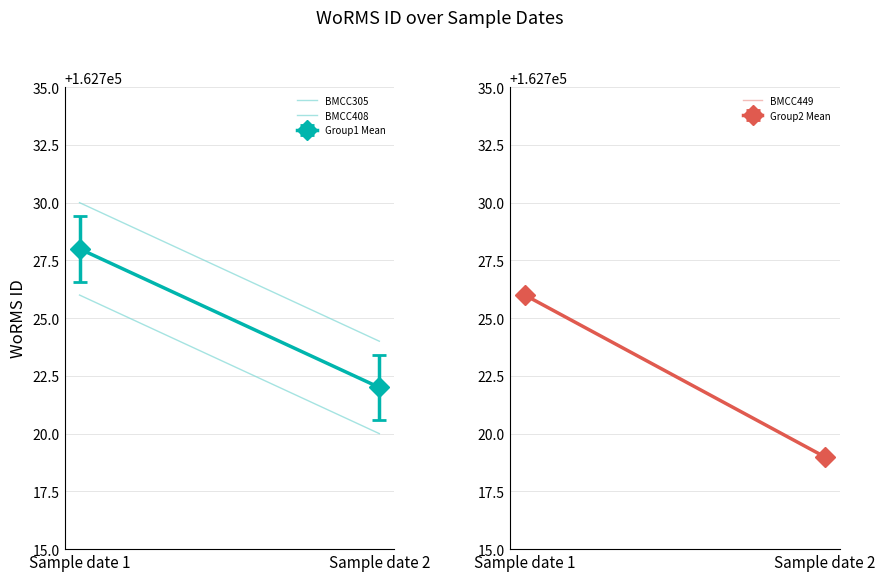

Is it true that BMCC305 equals 68391 at Sample date 1?

False